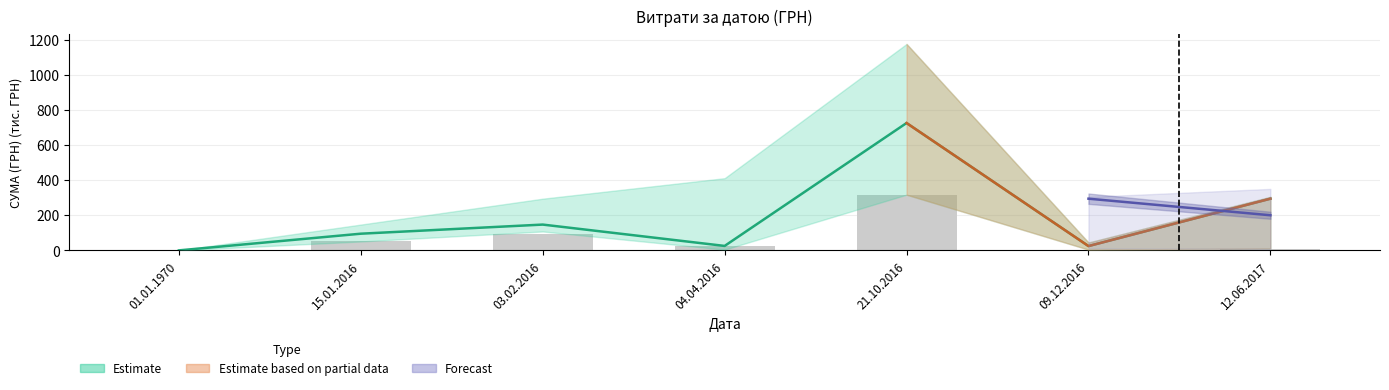

What is the label of the 3rd bar from the left?

03.02.2016